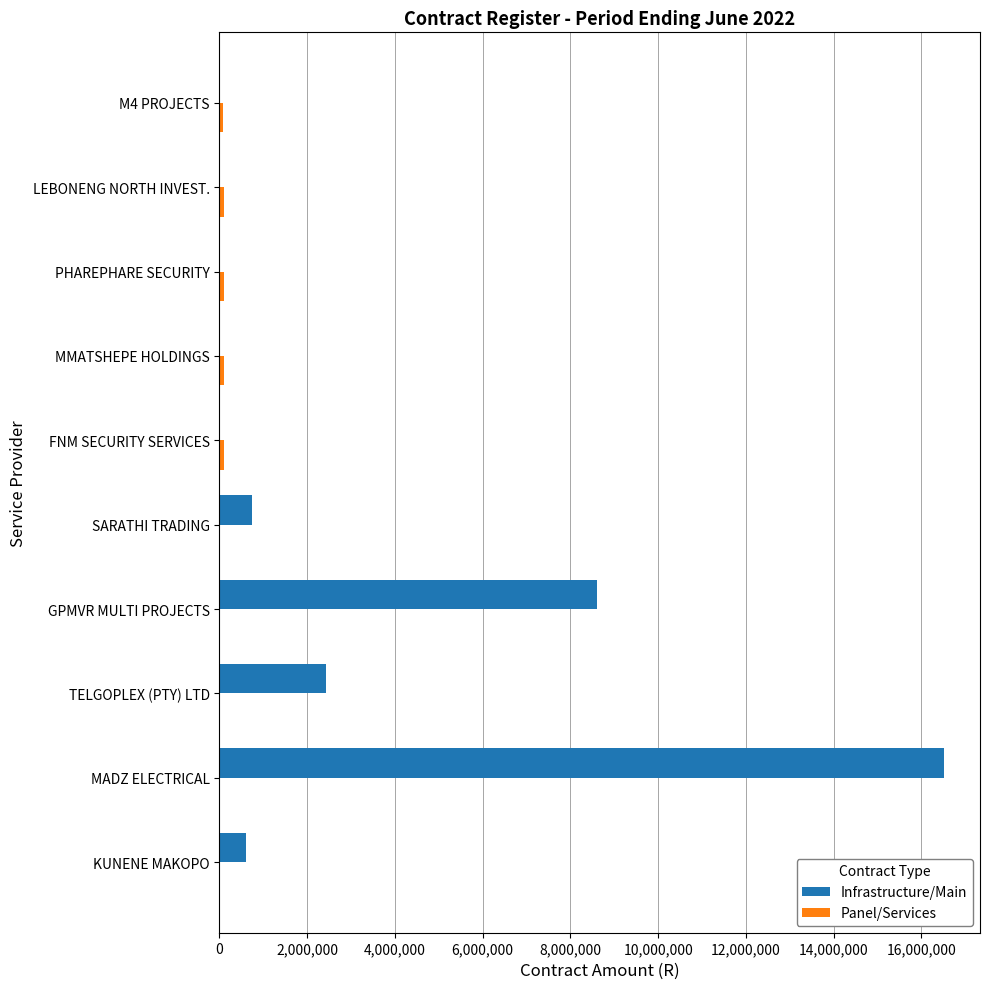

Which category has the highest value in the Infrastructure/Main series?

MADZ ELECTRICAL